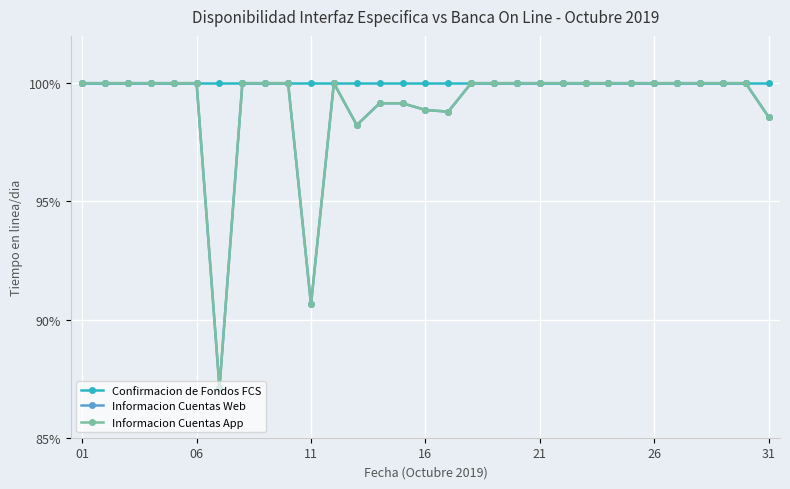

Is this an area chart (filled region under the line)?

No